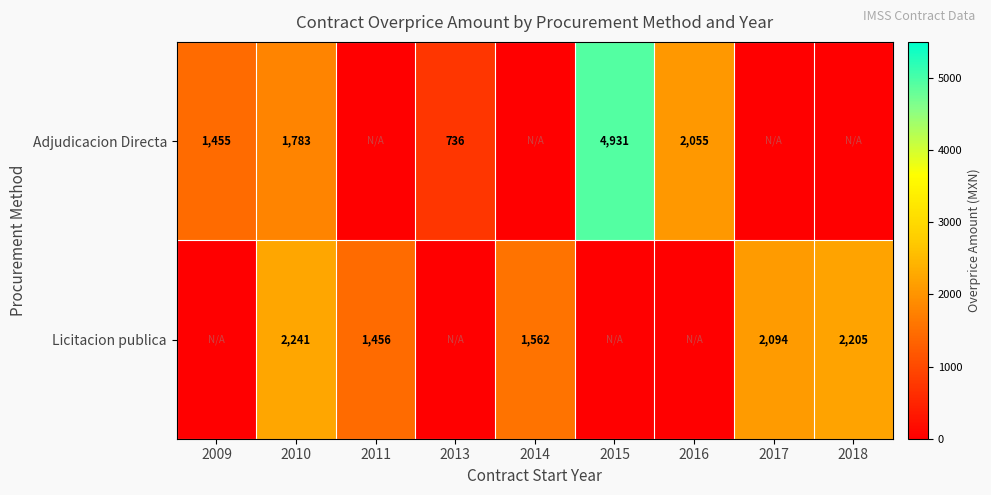

The value of Adjudicacion Directa at 2015 is 4931. True or false?

True